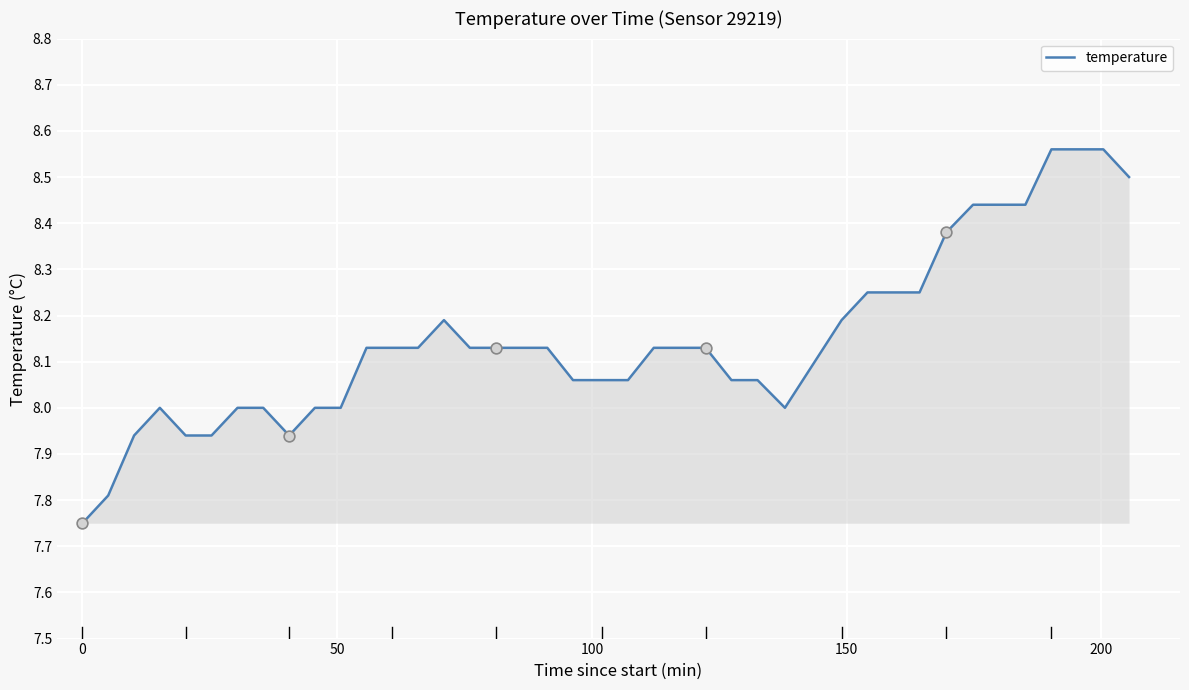

What is the difference between the maximum and minimum values?

0.8